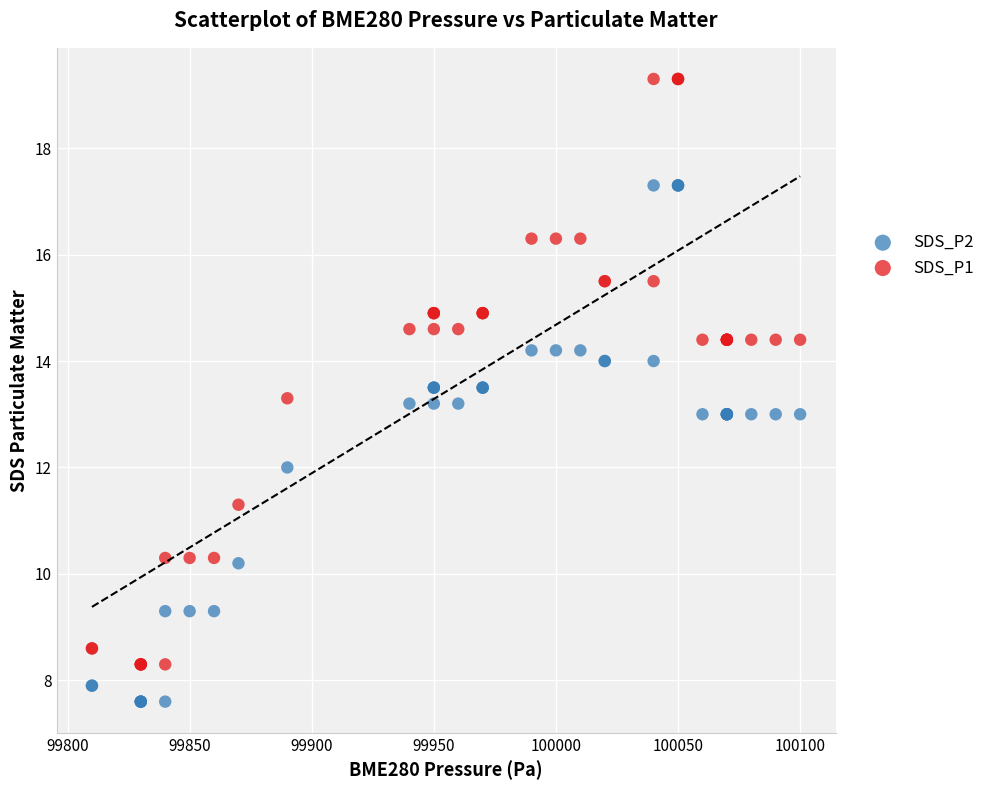

What are all the series names shown in the legend?

SDS_P2, SDS_P1